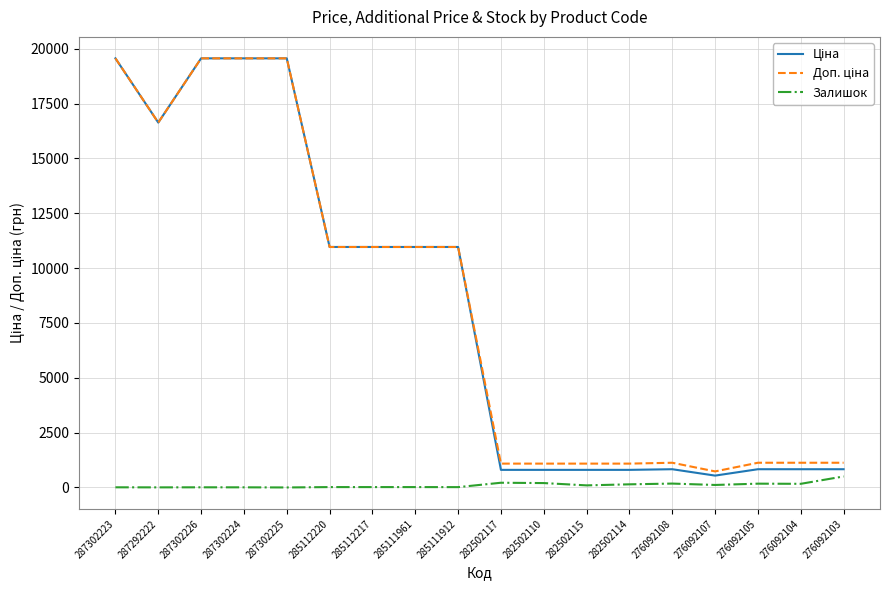

What is the maximum value shown in the chart?

19564.9